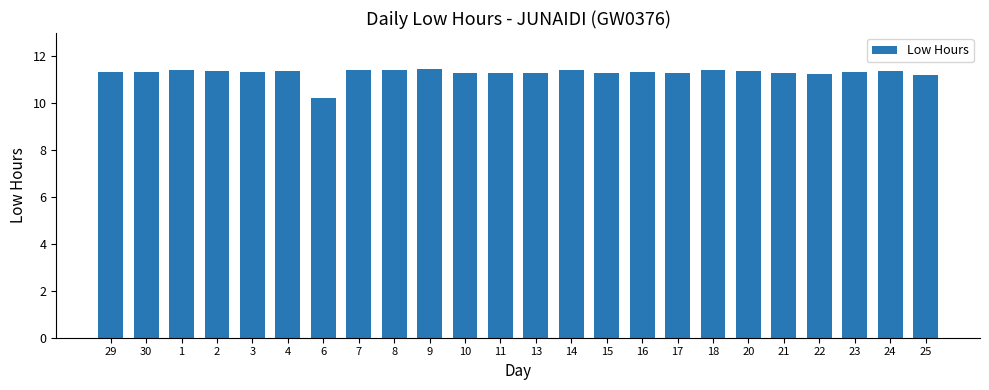

What is the smallest value displayed?

10.2